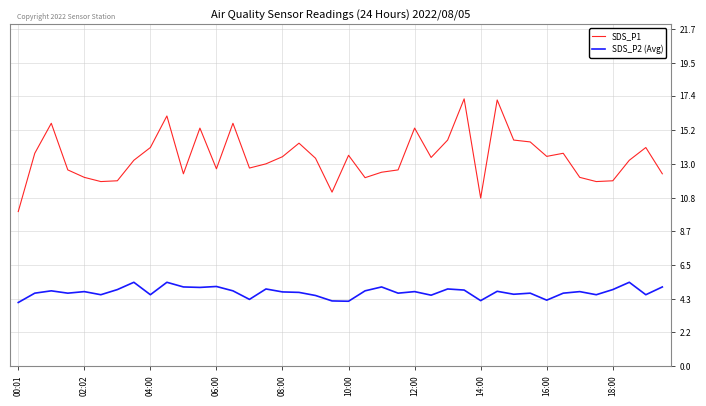

True or false: SDS_P1 and SDS_P2 (Avg) intersect in this chart.

False